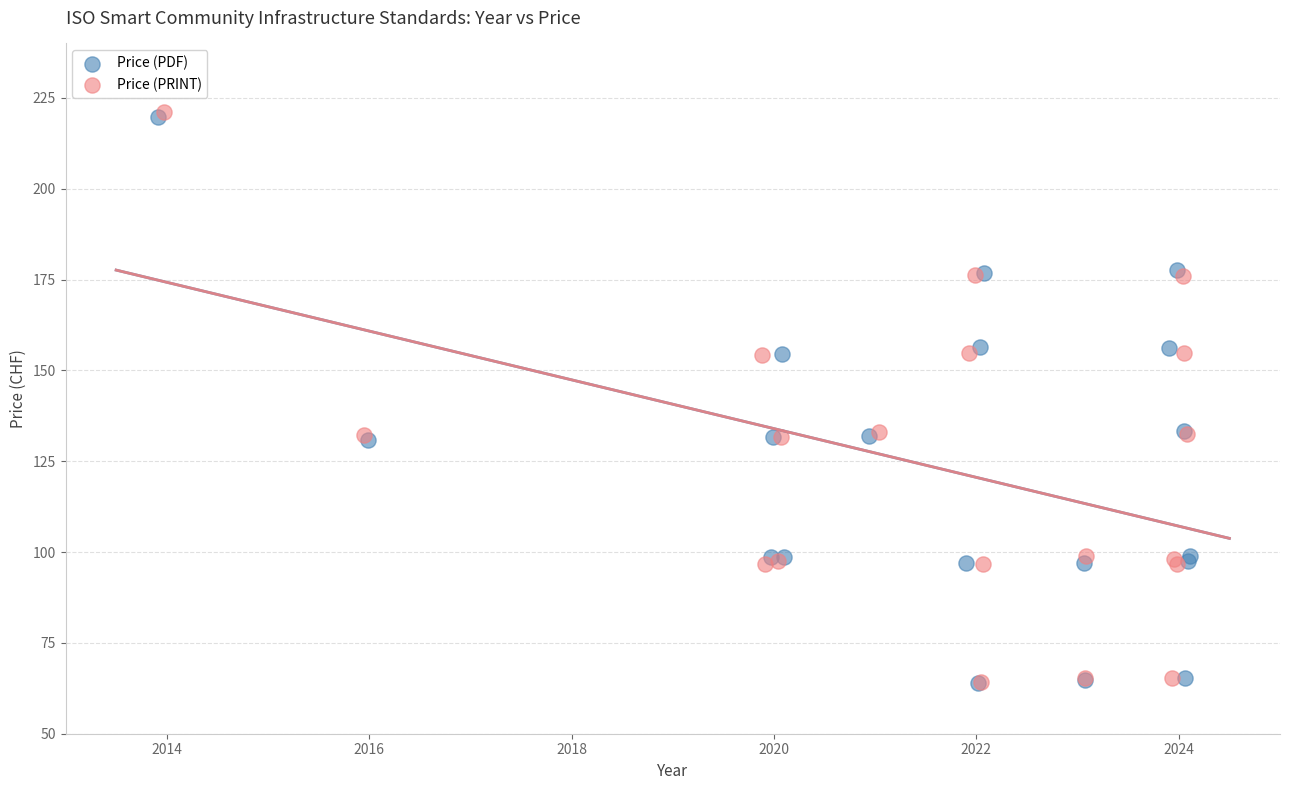

Which series has the widest spread of Y values?

Price (PRINT)